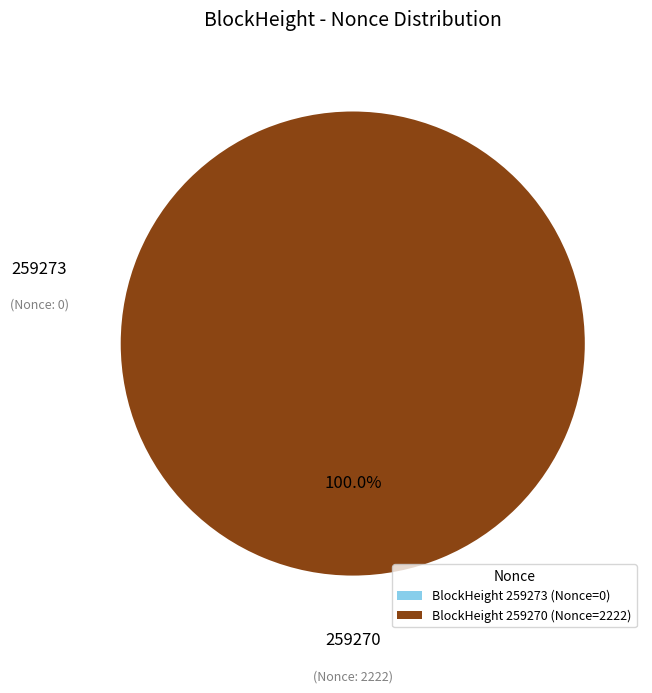

Which slice is the largest?

259270